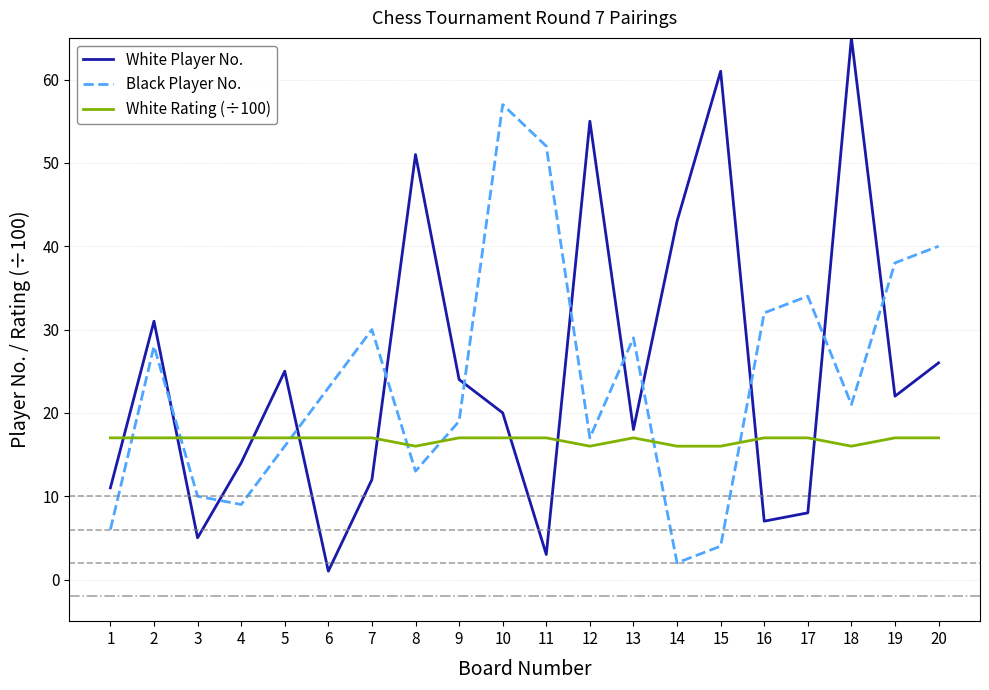

True or false: White Player No. and White Rating (÷100) cross at least once.

True